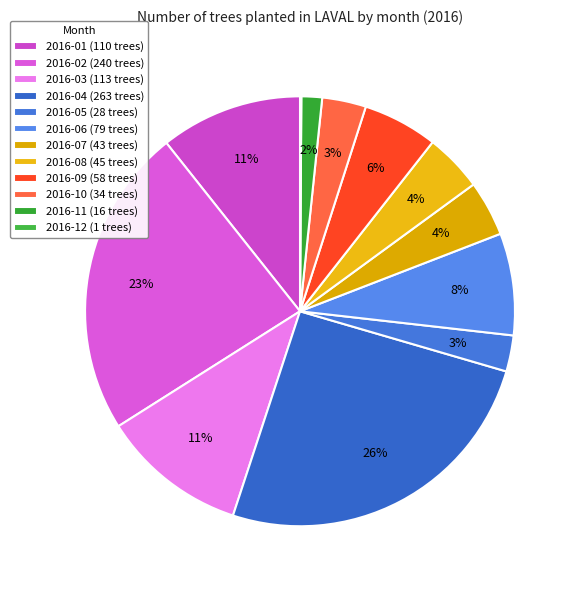

Is it true that 2016-01 is 11% of the pie?

True